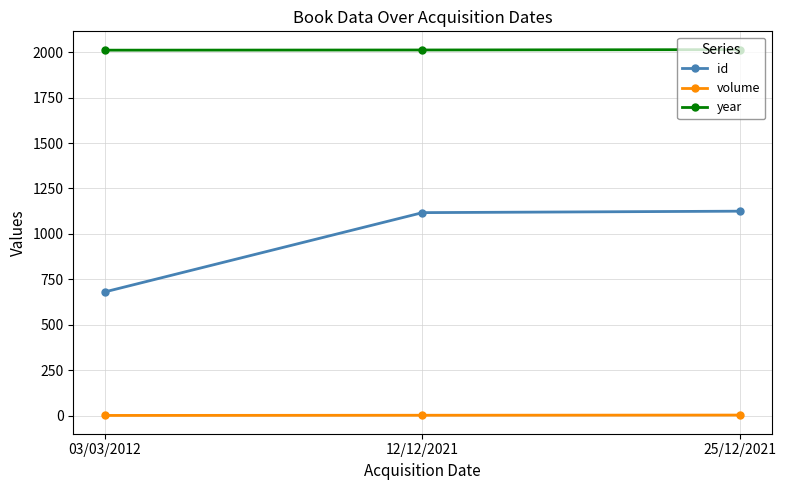

Rank the series by their average value, from highest to lowest.

year, id, volume